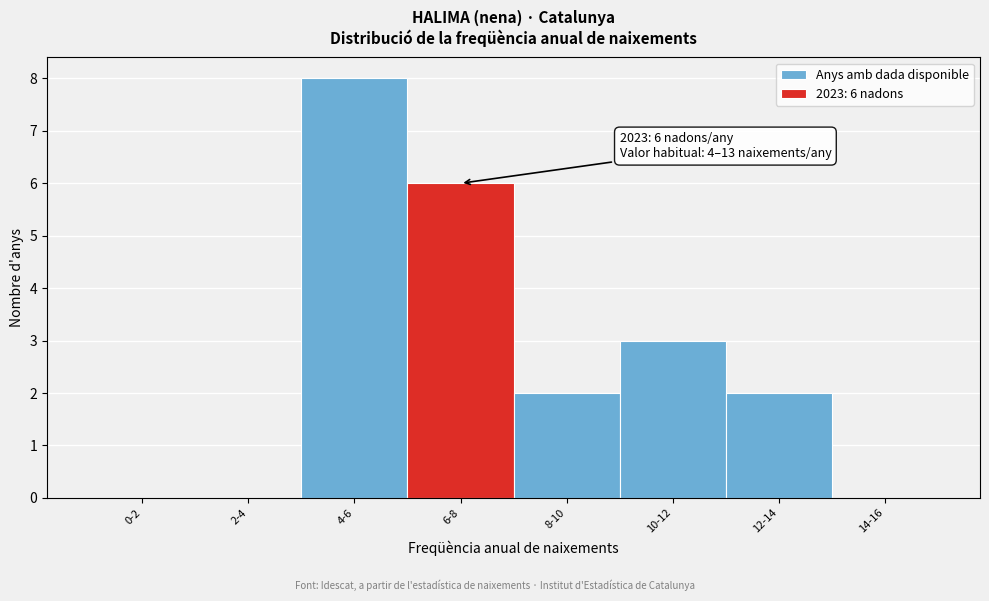

Reading left to right, what are all the values shown in this chart?

0-2=0	2-4=0	4-6=8	6-8=6	8-10=2	10-12=3	12-14=2	14-16=0